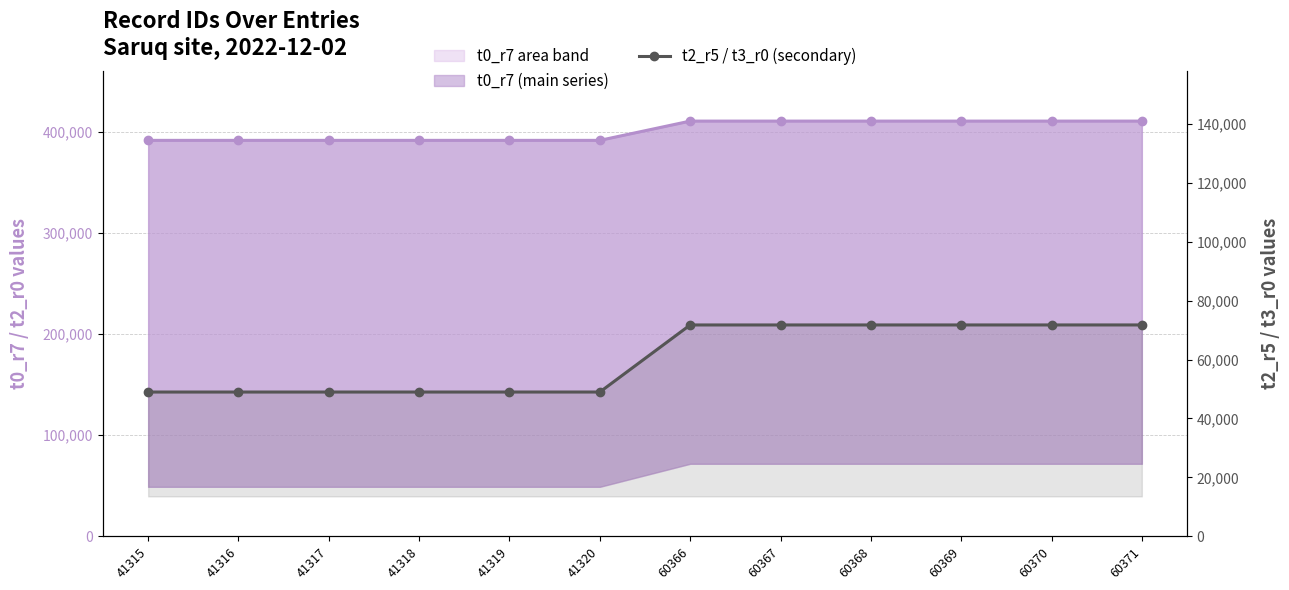

At which label does t2_r5 / t3_r0 reach its minimum?

41315